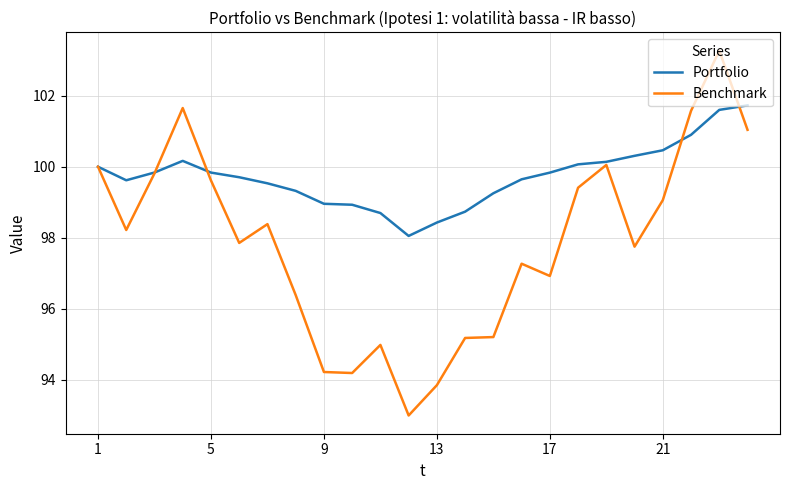

Which series has the largest total across all categories?

Portfolio